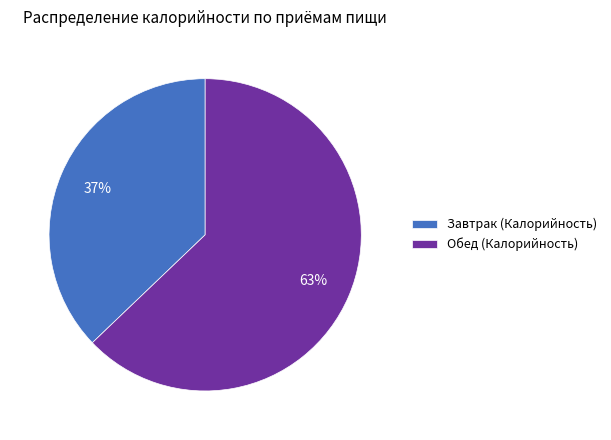

Count the number of slices in the pie.

2